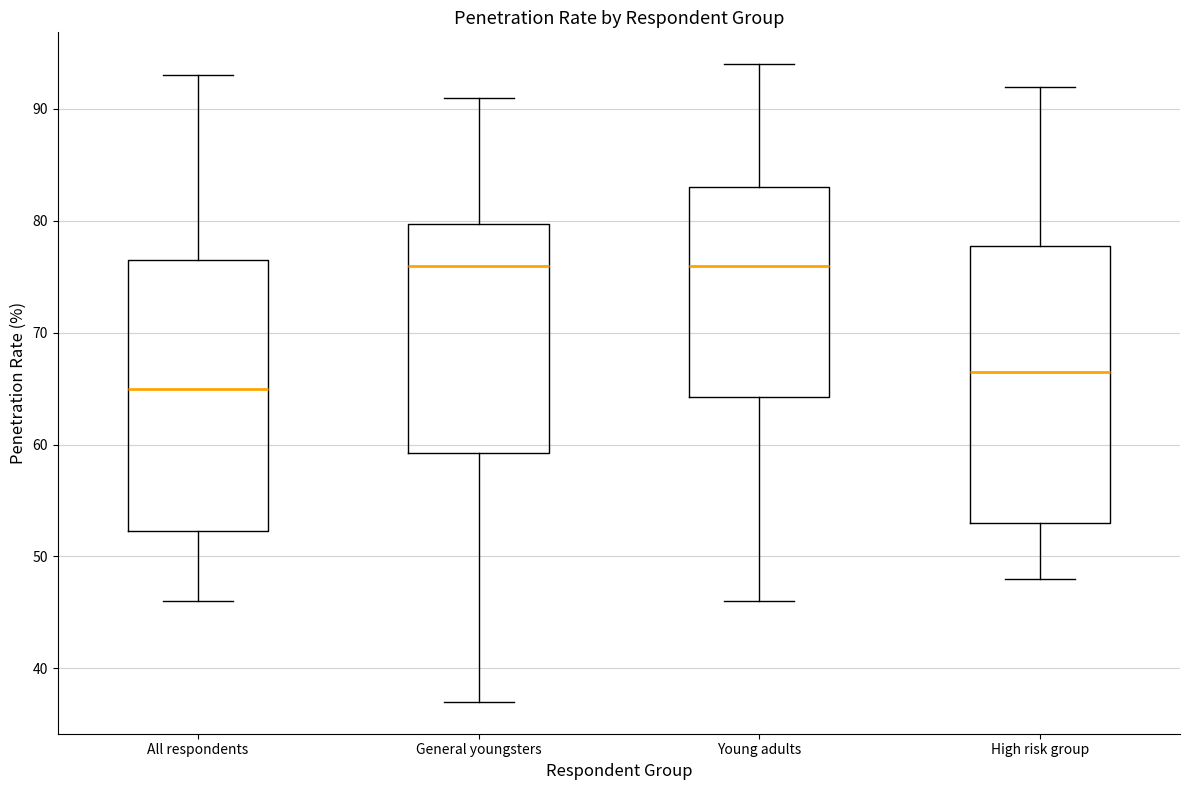

Where does the median line of the box for Young adults sit on the y-axis? The values are not printed on the chart, so give them approximately, as read against the axis.

76